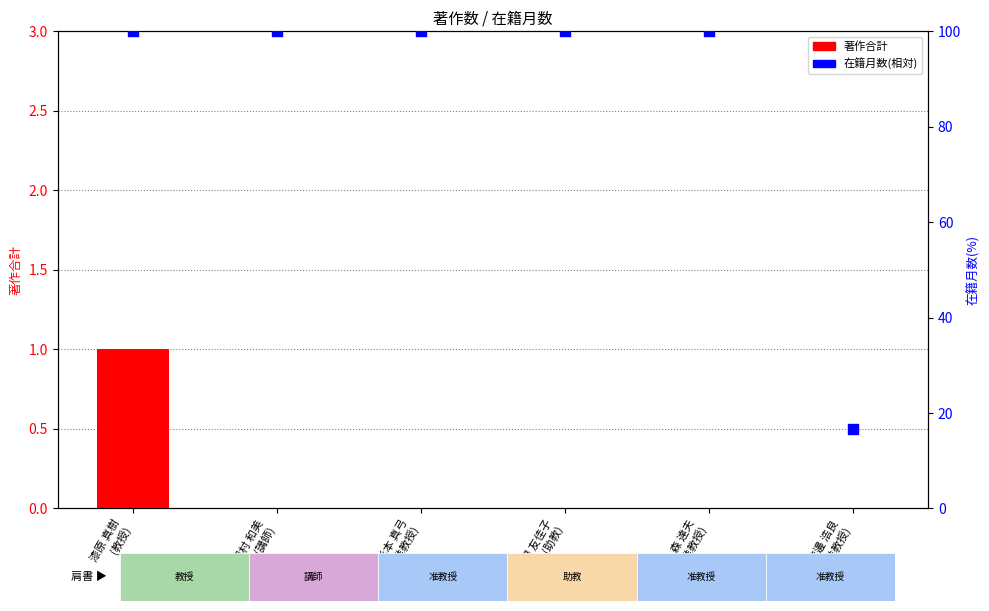

Which series contains the lowest Y value?

著作合計